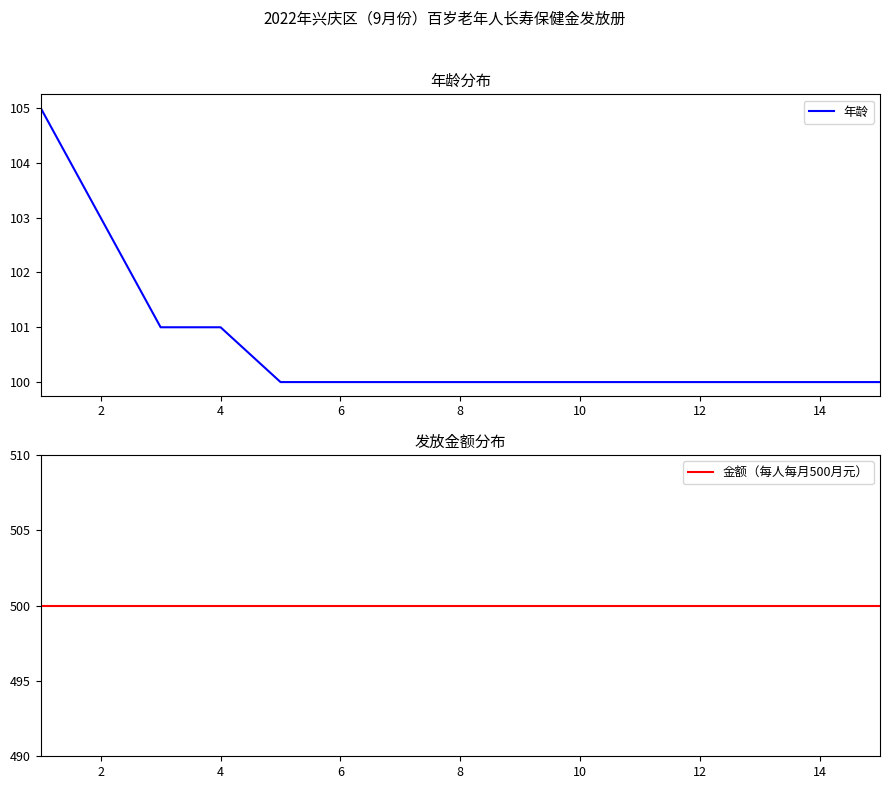

The value of 年龄 at 13 is 100. True or false?

True